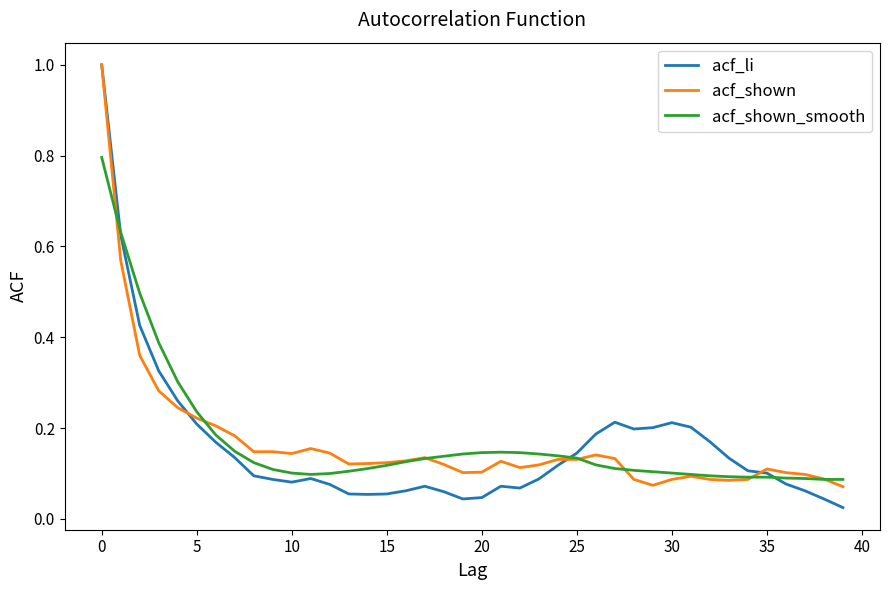

What is the maximum value for acf_li?

1.0